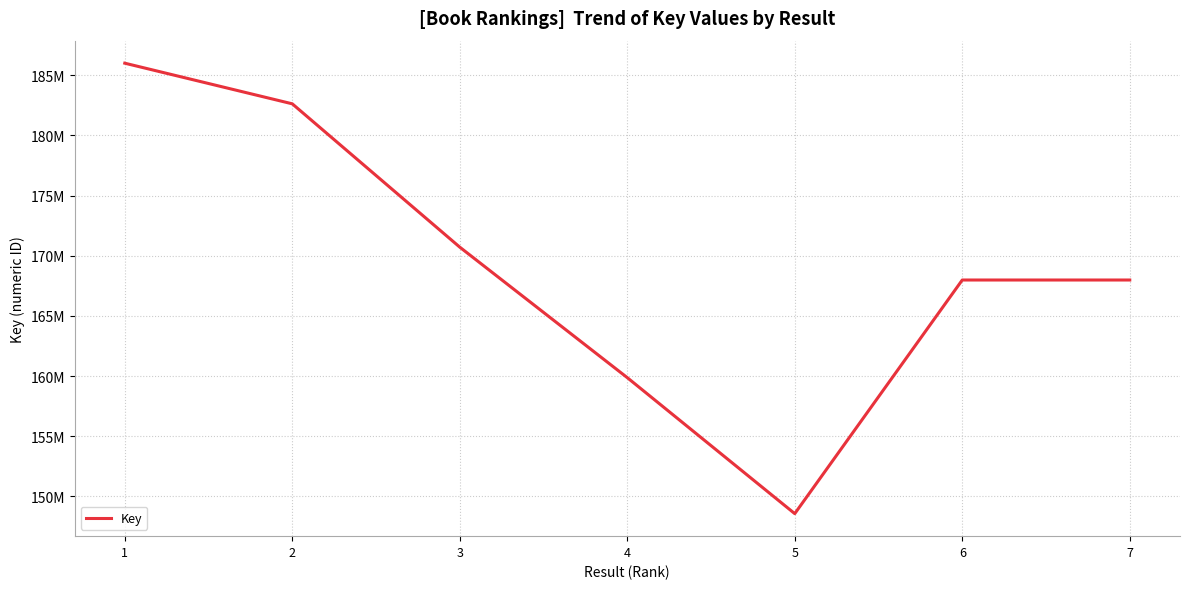

At which category does the data reach its first local peak?

6